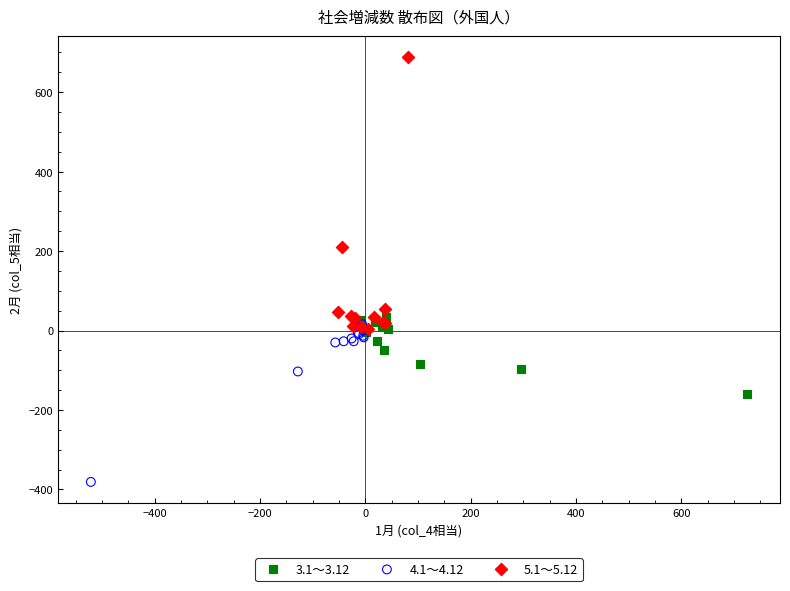

What are all the series names shown in the legend?

3.1～3.12, 4.1～4.12, 5.1～5.12